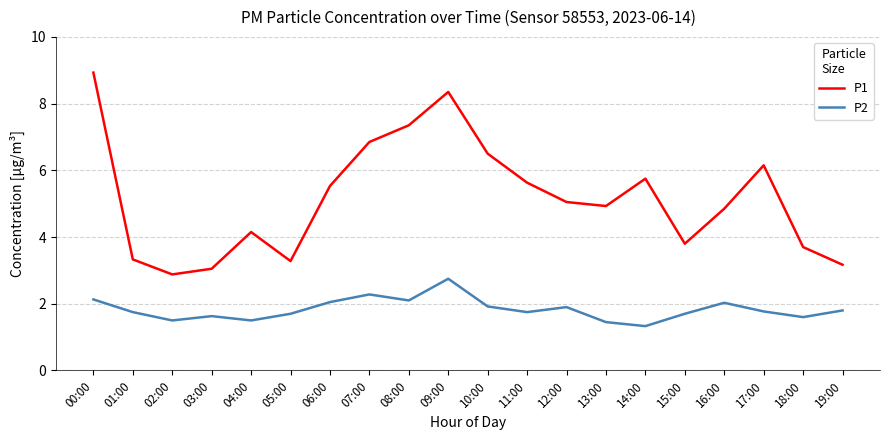

What position from the right is 14:00?

6